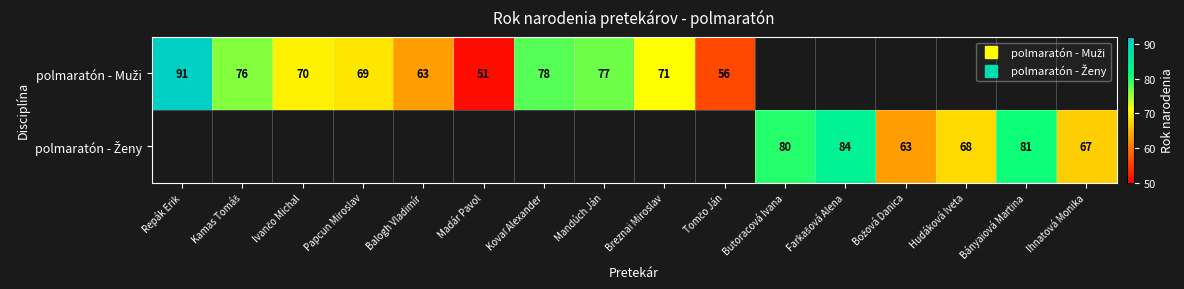

Where does the polmaratón - Muži series first go above 78?

Repák Erik